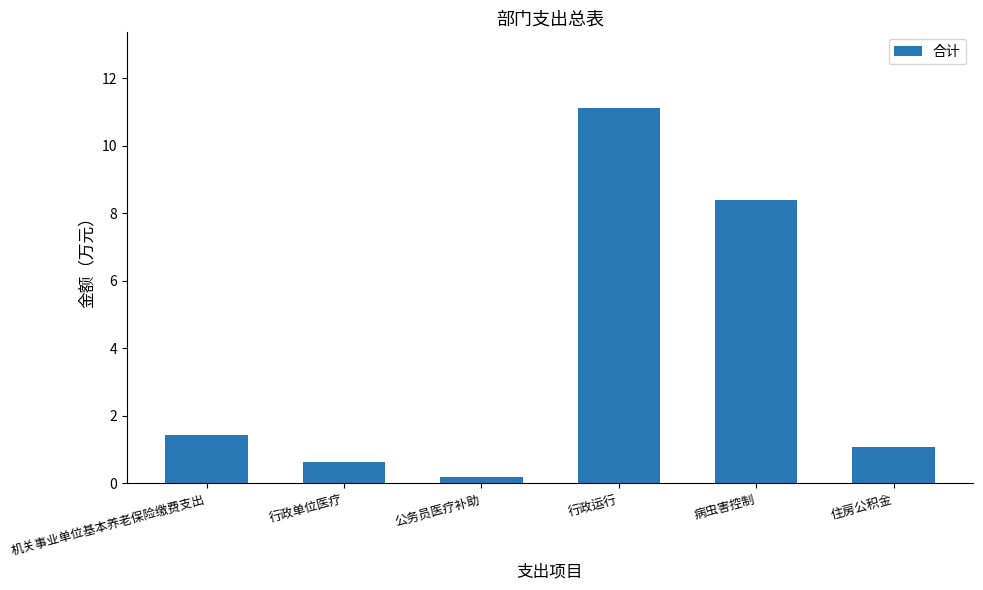

How many bars are there in total?

6